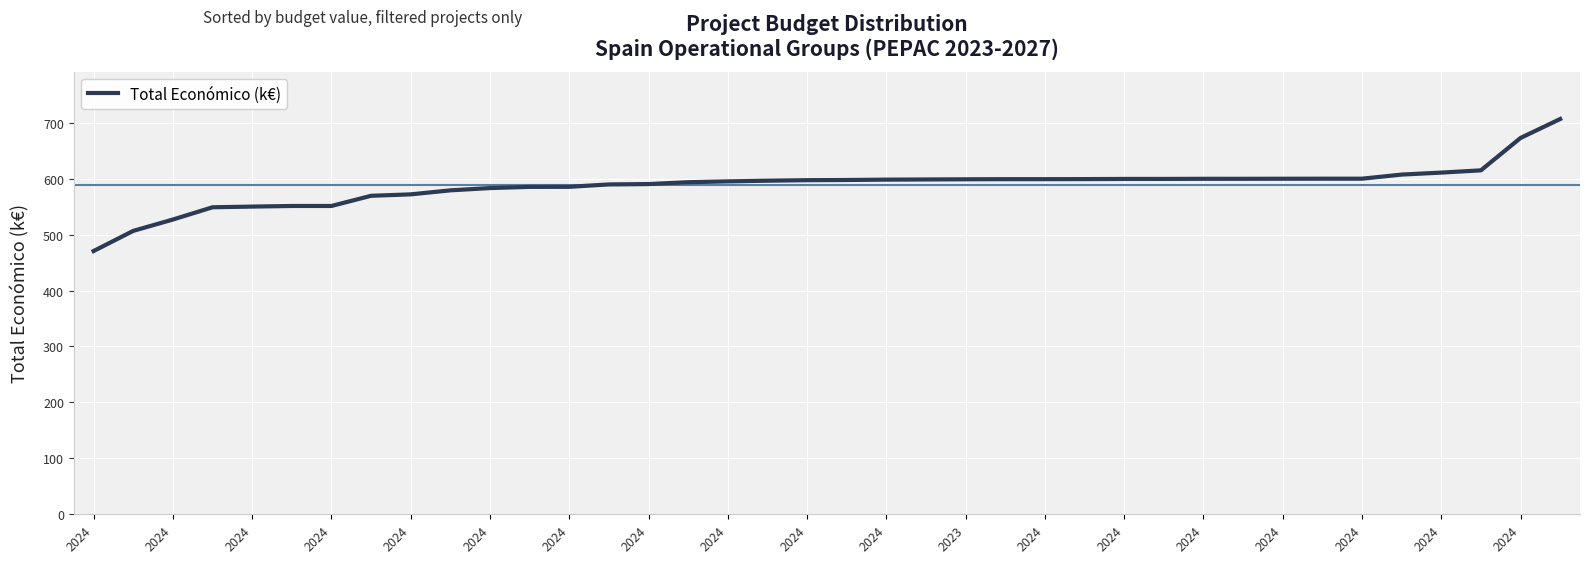

What is the minimum value shown in the chart?

470.7